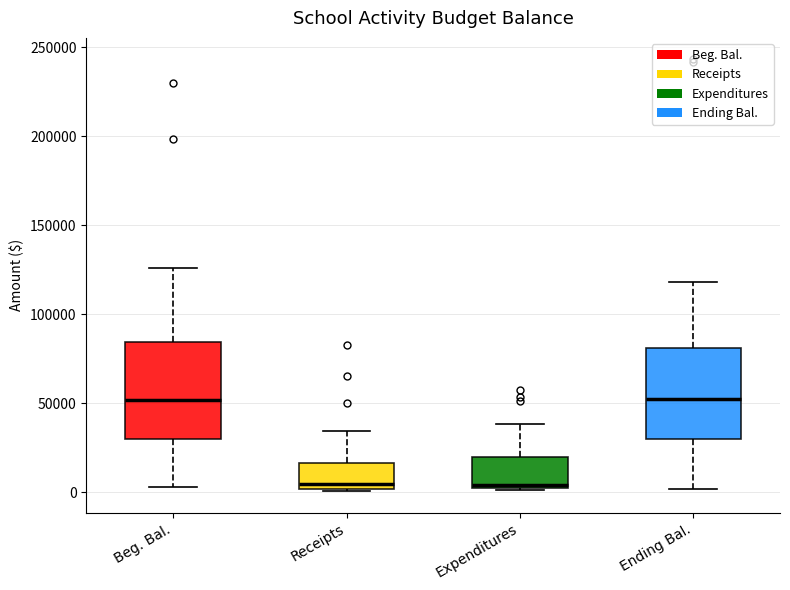

Reading left to right, read every box against the y-axis: the position of its median line, the range the box covers, and the ends of its whiskers. The values are not printed on the chart, so give them approximately, as read against the axis.

Beg. Bal.: median 50000, box 30000 to 85000, whiskers 5000 to 125000
Receipts: median 5000, box 0 to 15000, whiskers 0 to 35000
Expenditures: median 5000, box 0 to 20000, whiskers 0 to 40000
Ending Bal.: median 50000, box 30000 to 80000, whiskers 0 to 120000